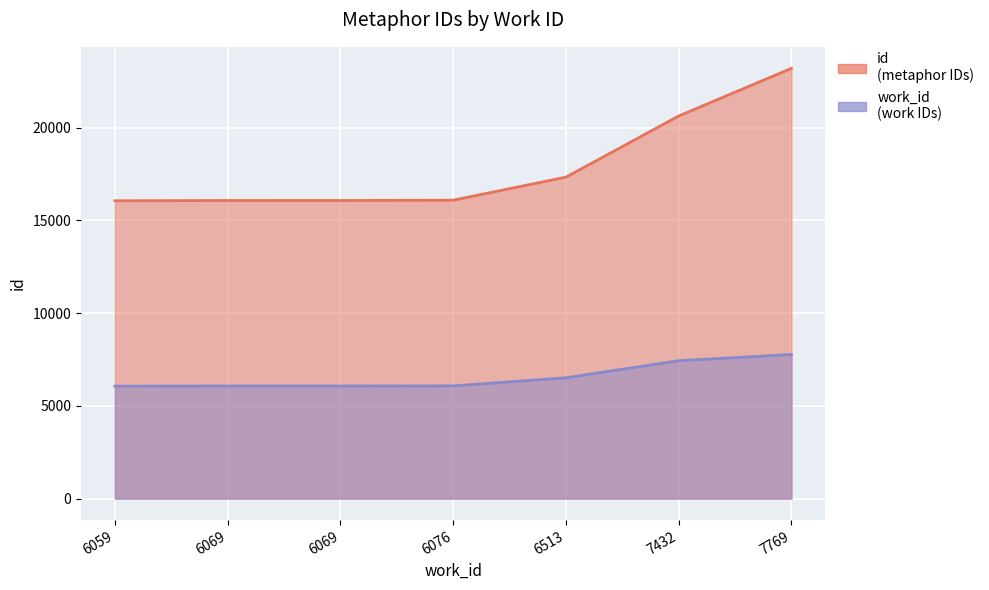

What is the spread (max minus min) of values at 7432?

13191